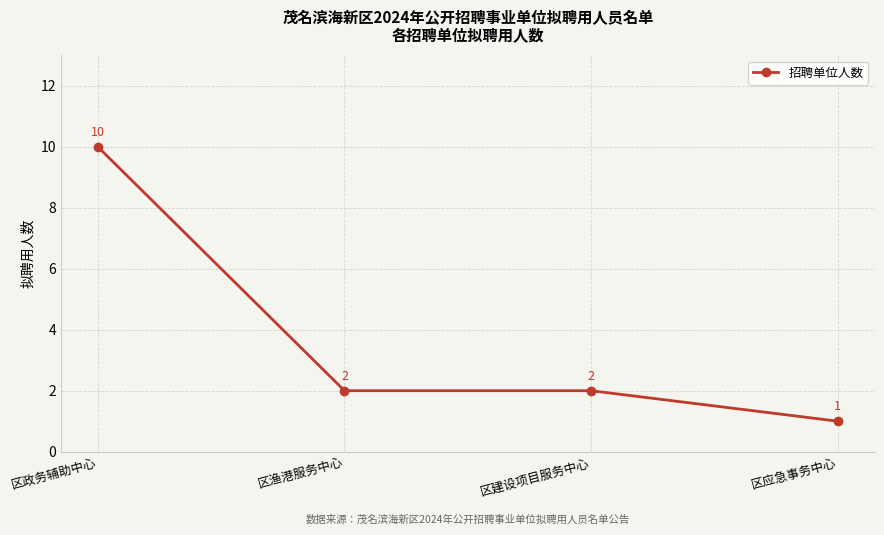

Does the chart have visible grid lines?

Yes